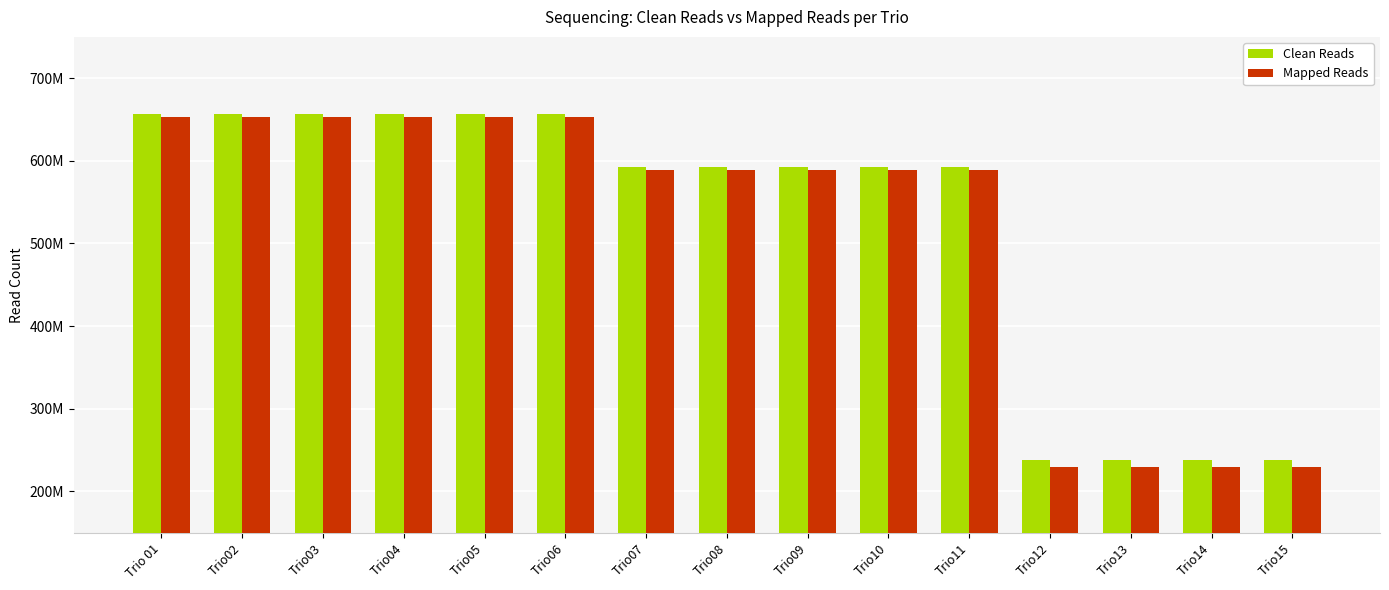

What are all the series names shown in the legend?

Clean Reads, Mapped Reads